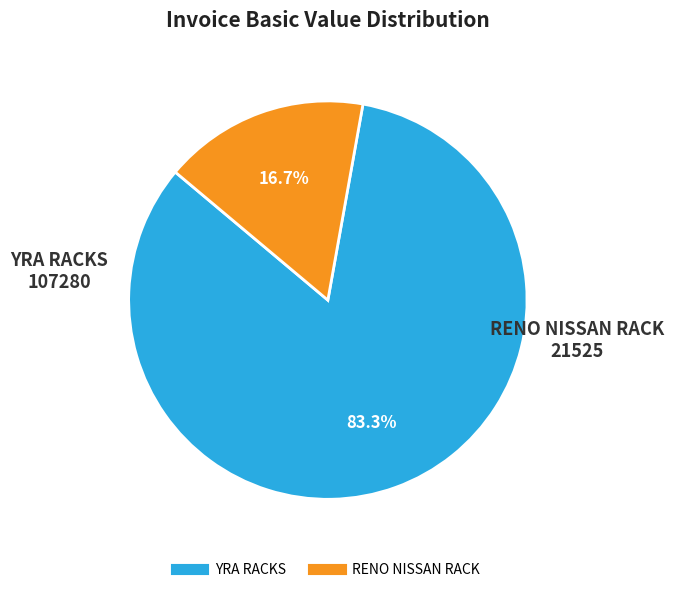

Is there a majority slice in this chart?

Yes